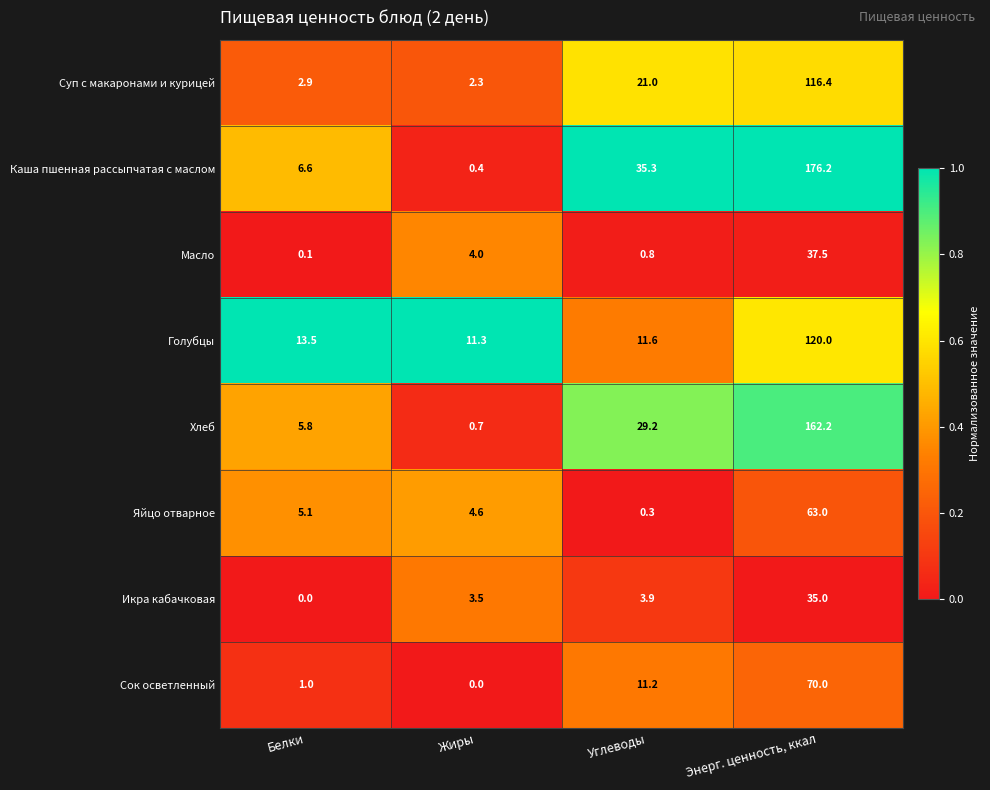

Which series has the largest total across all categories?

Каша пшенная рассыпчатая с маслом